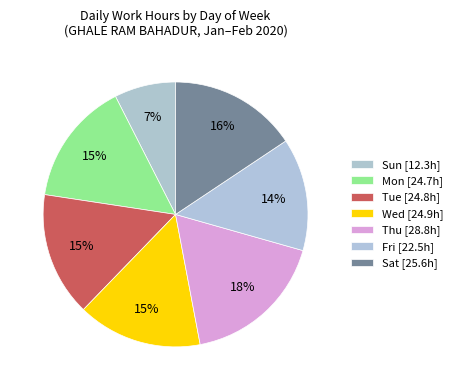

How many segments does this pie chart have?

7